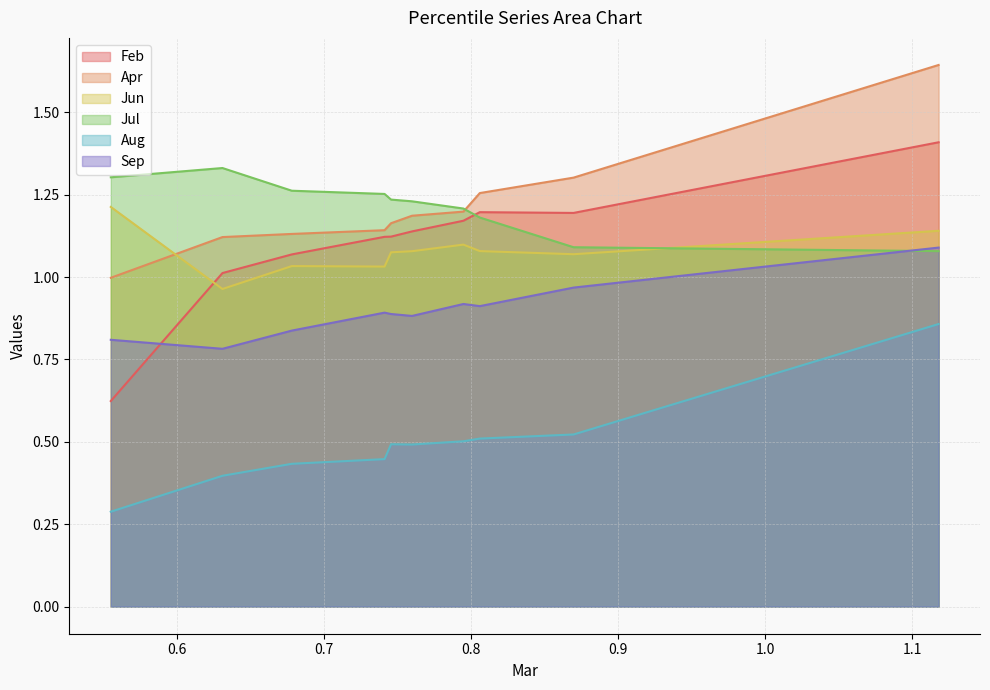

The Feb series shows 1.7 at pct55. True or false?

False